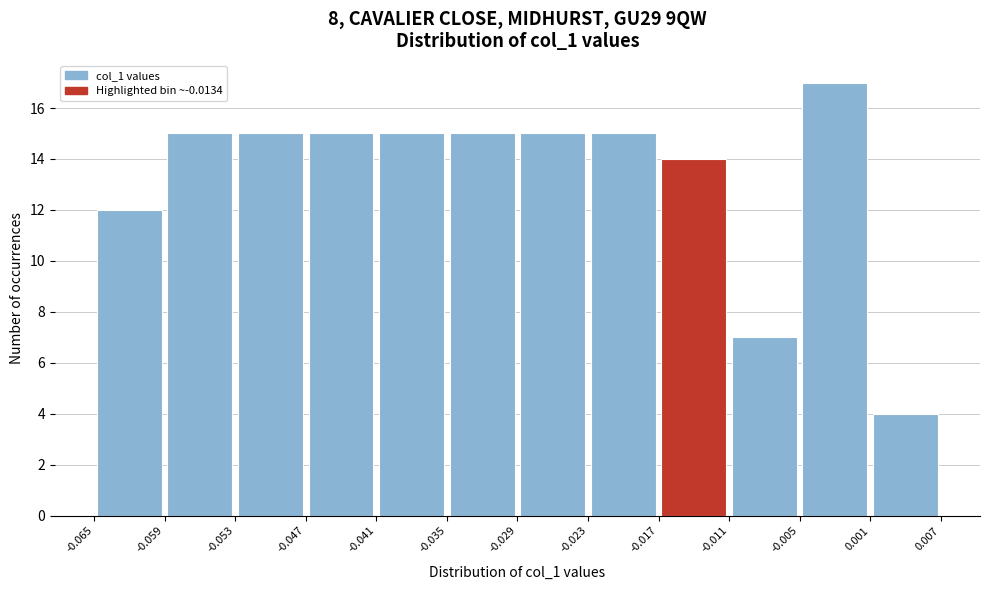

Reading left to right, list every bar in this chart as the range it spans on the x-axis followed by its height. The values are not printed on the chart, so give them approximately, as read against the axis.

-0.065 to -0.059: 12
-0.059 to -0.053: 15
-0.053 to -0.047: 15
-0.047 to -0.041: 15
-0.041 to -0.035: 15
-0.035 to -0.029: 15
-0.029 to -0.023: 15
-0.023 to -0.017: 15
-0.017 to -0.011: 14
-0.011 to -0.005: 7
-0.005 to 0.001: 17
0.001 to 0.007: 4